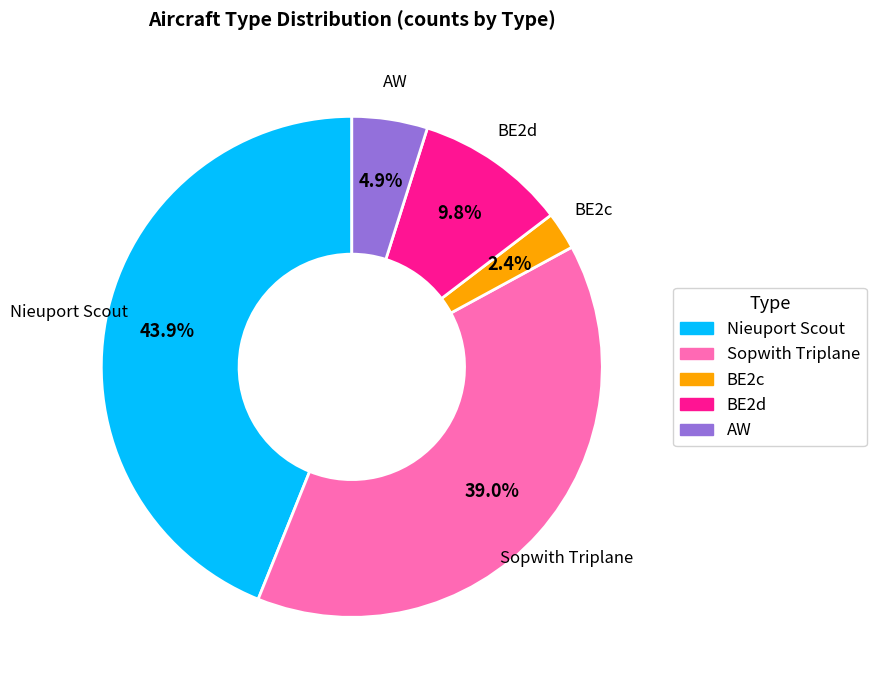

Combined, do BE2c and AW account for over 50%?

No